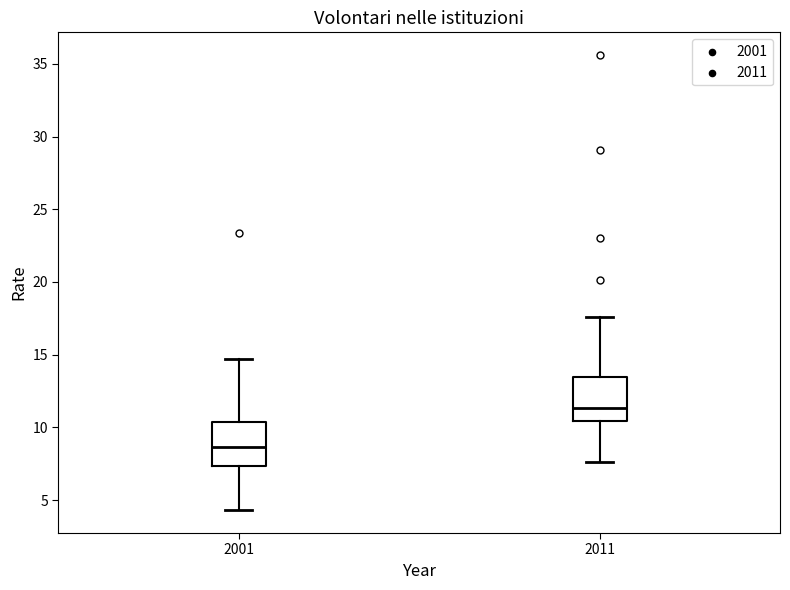

Reading left to right, transcribe this box plot: for each box, give where its median line is, the range the box spans, and where its two whiskers end, as read against the y-axis. The values are not printed on the chart, so give them approximately, as read against the axis.

2001: median 8.5, box 7.5 to 10.5, whiskers 4.5 to 14.5
2011: median 11.5, box 10.5 to 13.5, whiskers 7.5 to 17.5